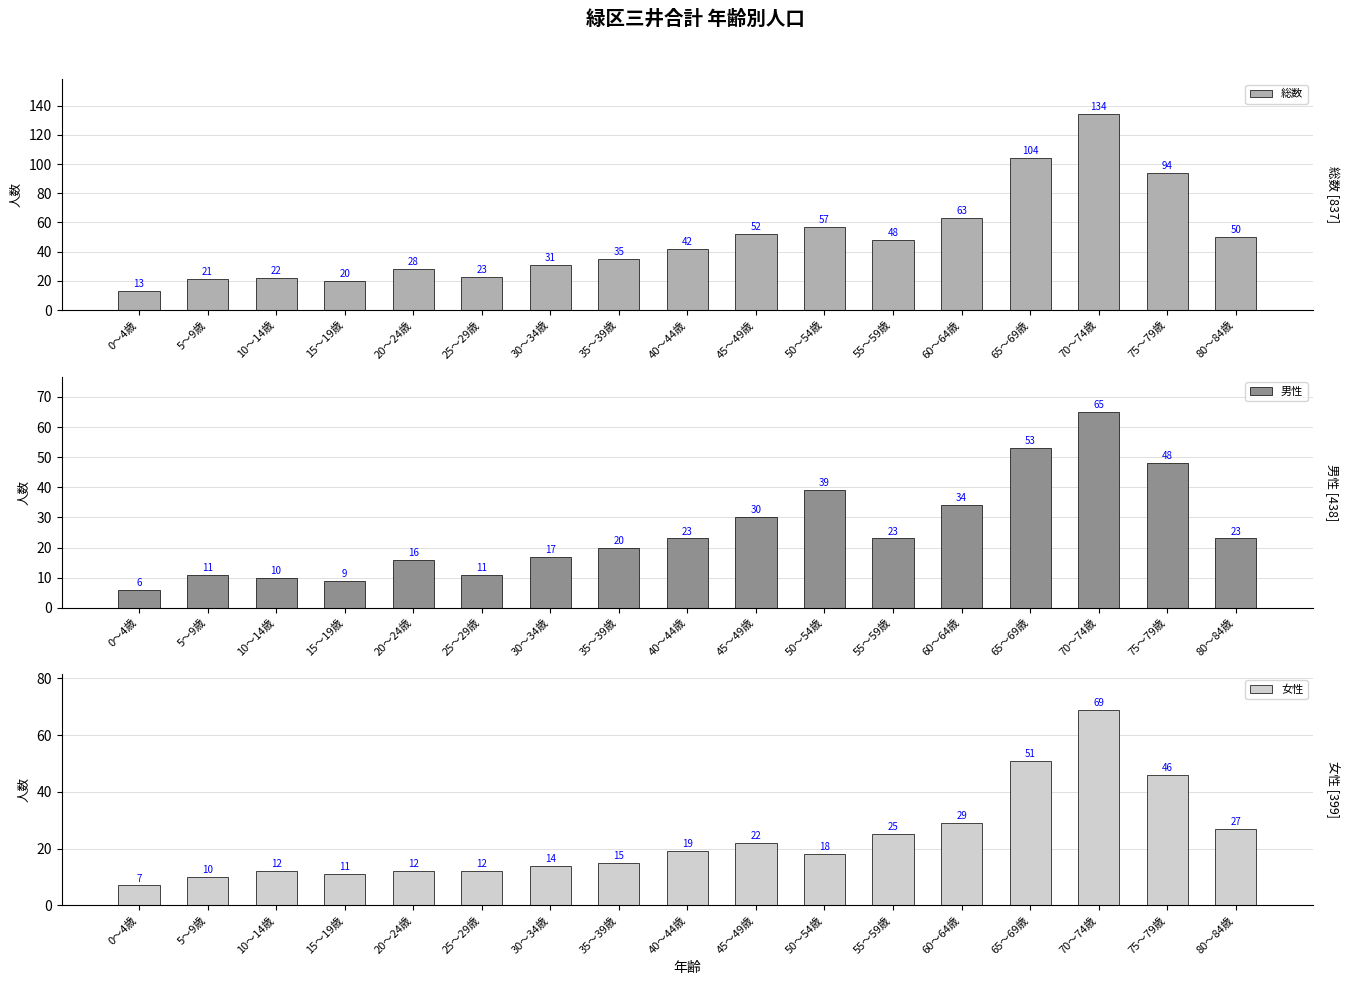

The 女性 series shows 26 at 35～39歳. True or false?

False